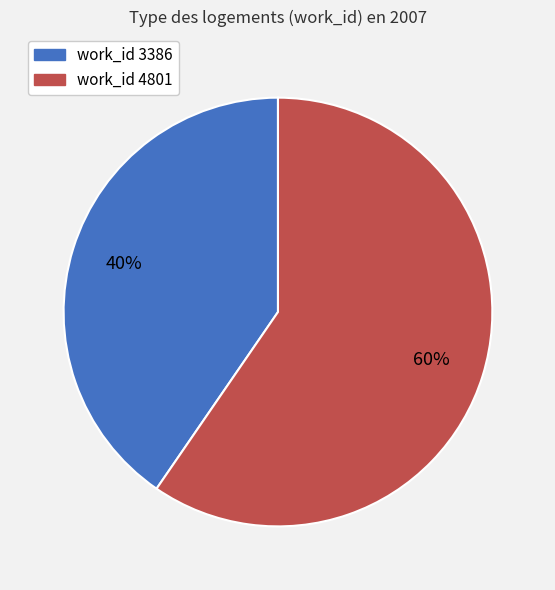

Is there a majority slice in this chart?

Yes